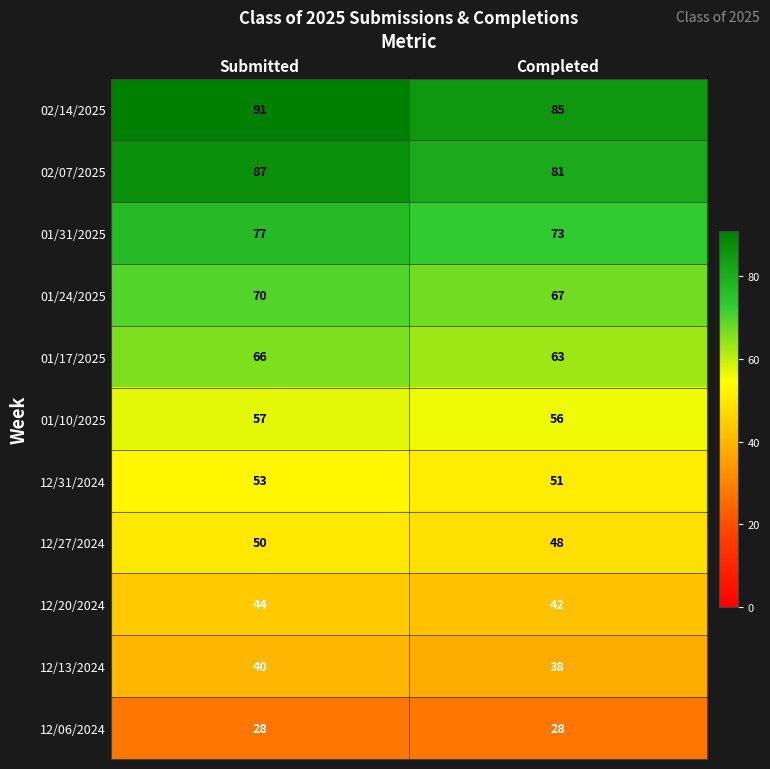

Rank the series by their maximum value, from highest to lowest.

02/14/2025, 02/07/2025, 01/31/2025, 01/24/2025, 01/17/2025, 01/10/2025, 12/31/2024, 12/27/2024, 12/20/2024, 12/13/2024, 12/06/2024